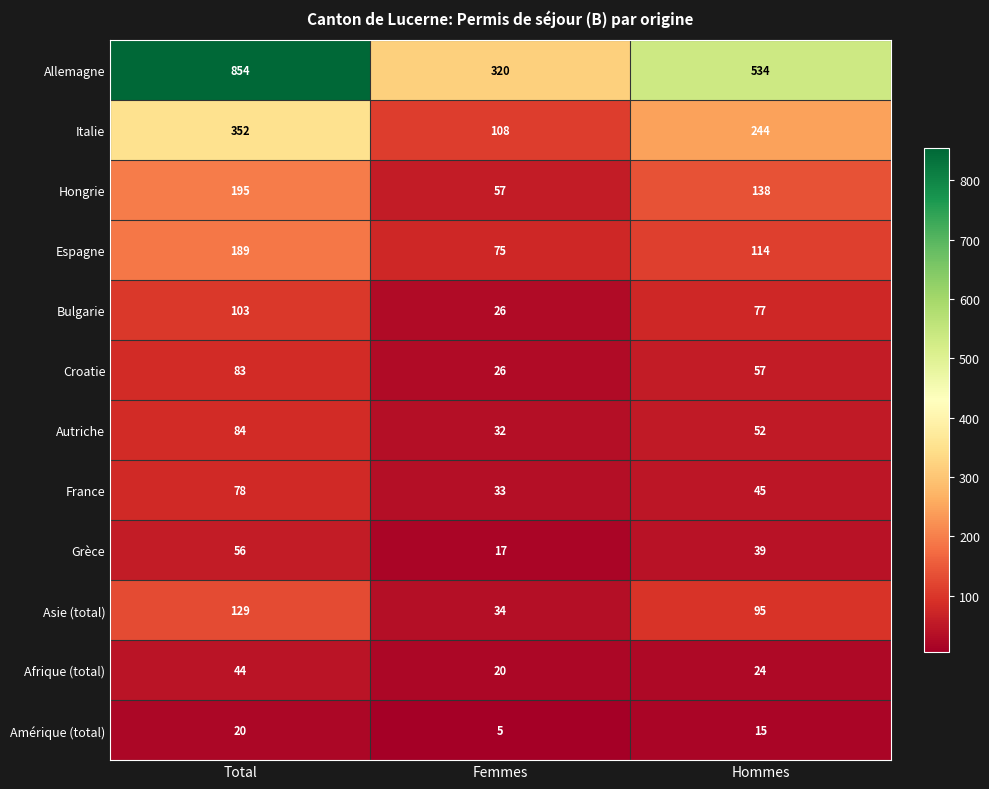

The Allemagne series shows 705 at Hommes. True or false?

False